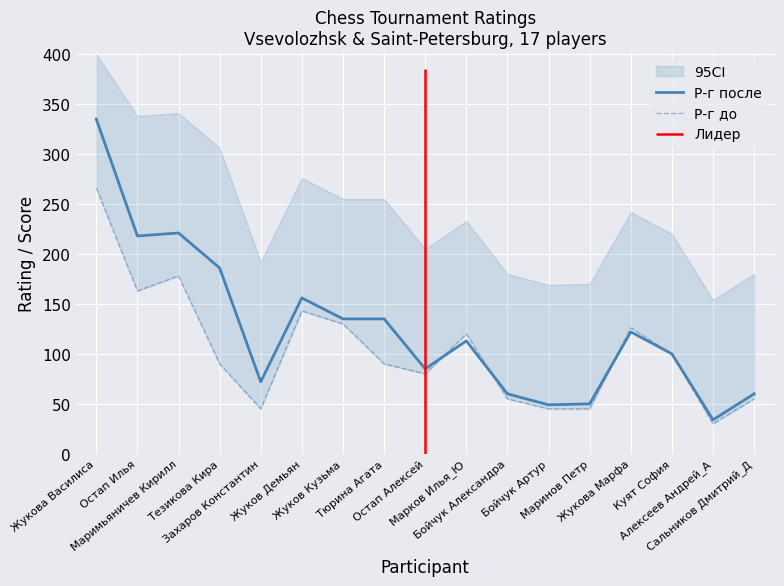

The value of Р-г до at Тюрина Агата is 124. True or false?

False